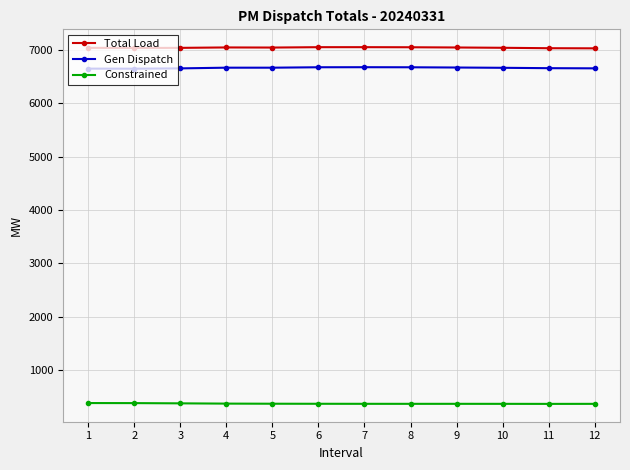

How many lines are shown in the chart?

3